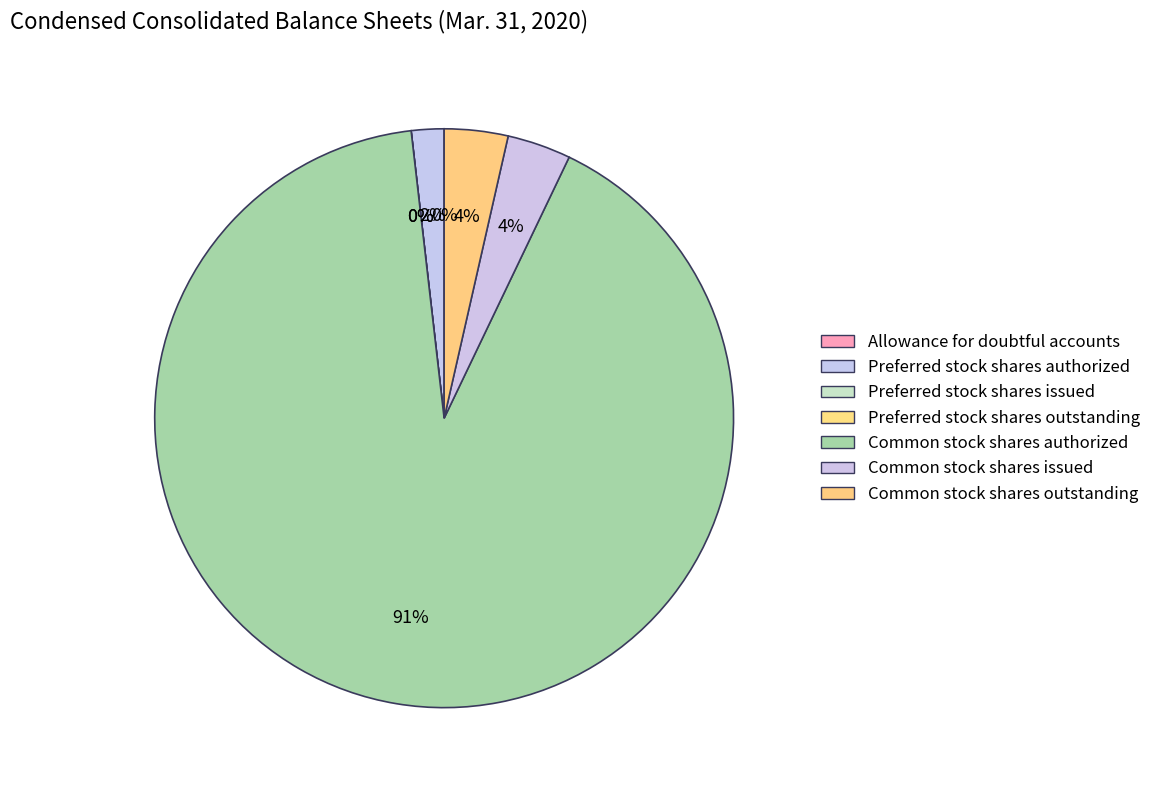

How many segments does this pie chart have?

7